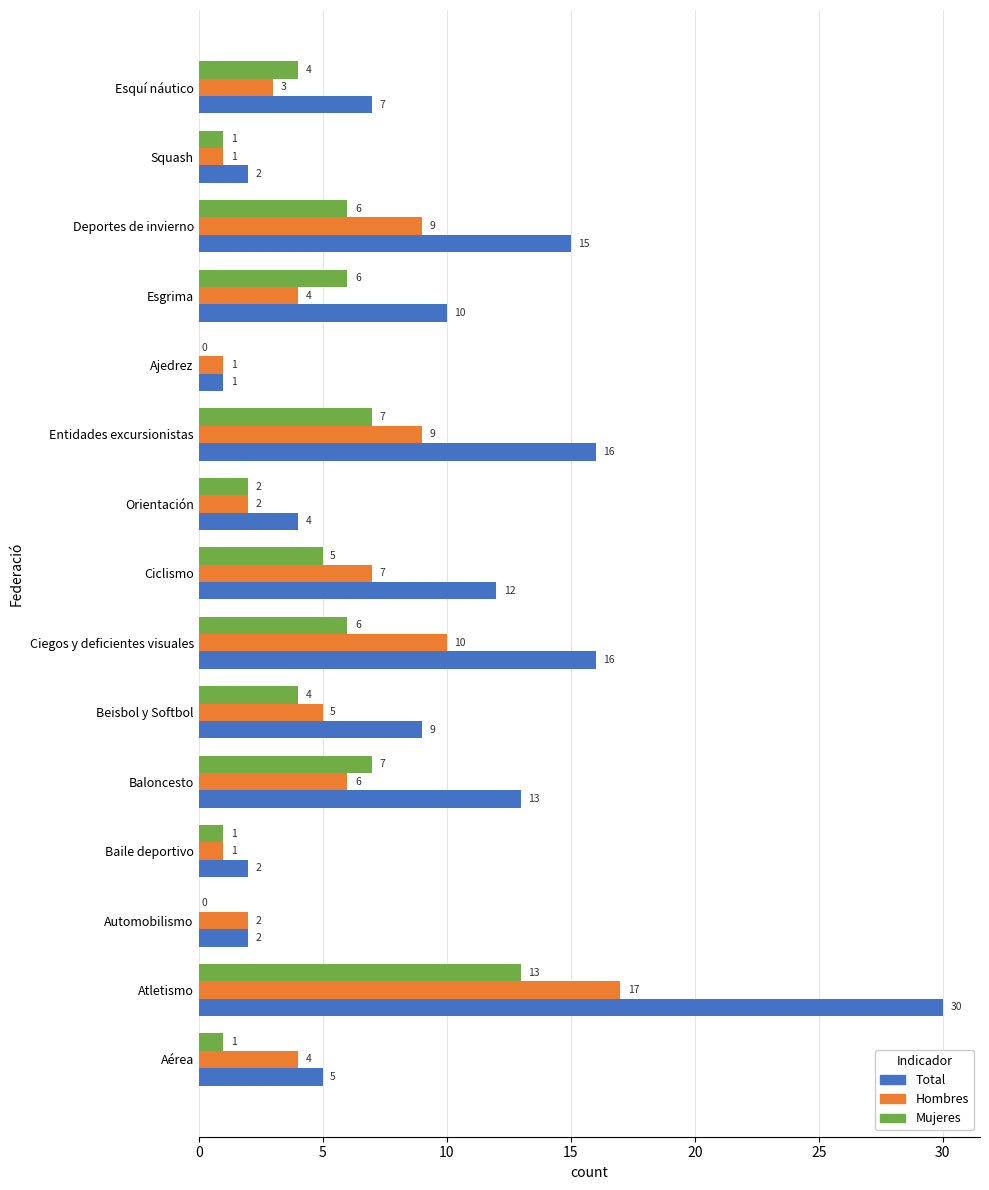

At which label does Mujeres reach its peak?

Atletismo